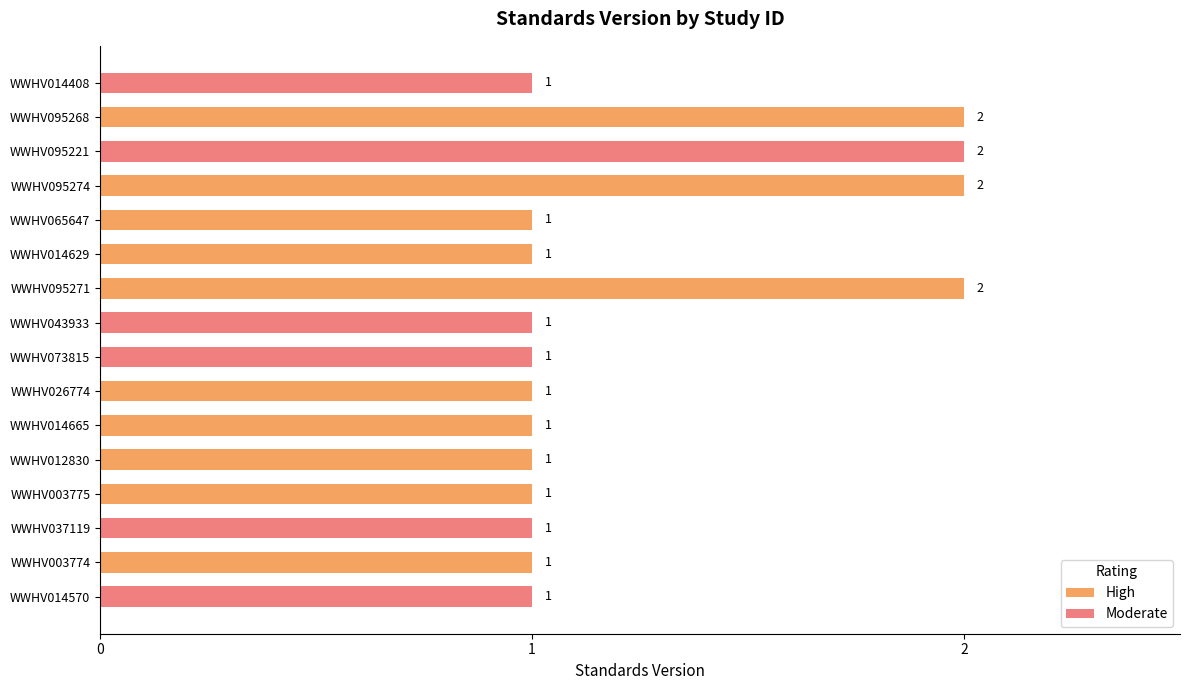

How many values exceed 1?

4